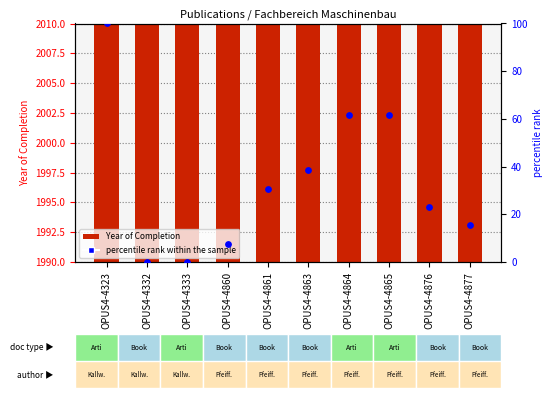

Which series reaches the minimum Y coordinate?

percentile rank within the sample